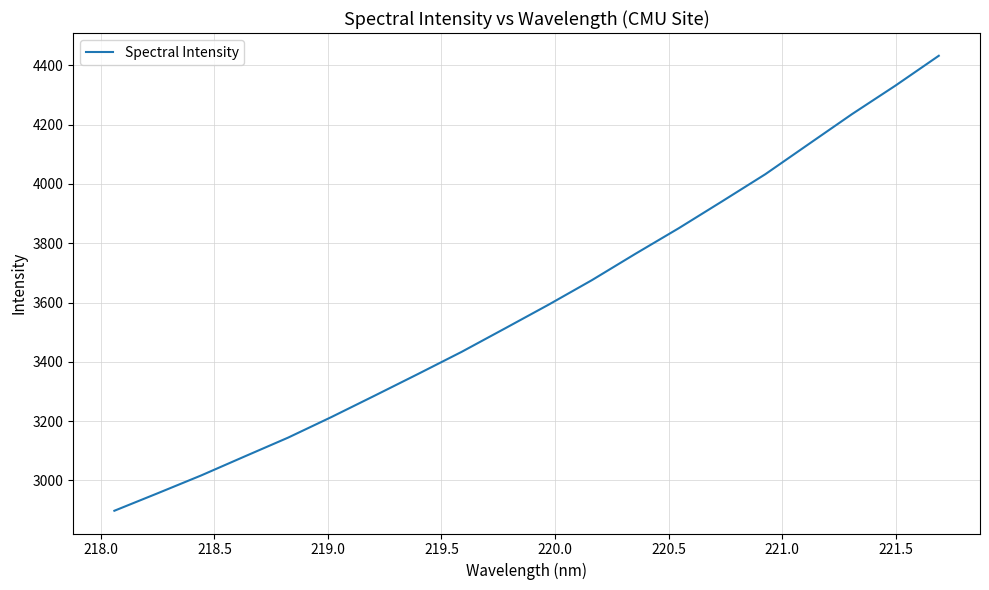

What is the greatest value displayed?

4432.3